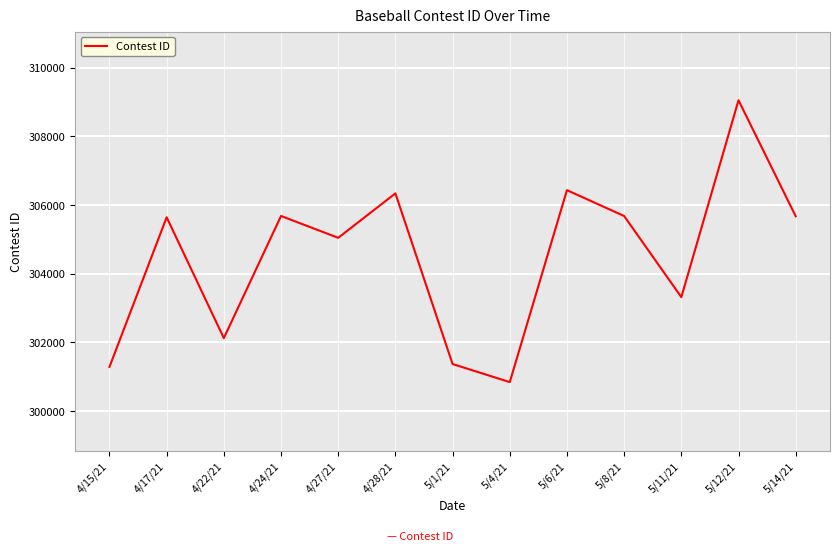

What value does the data have at 4/17/21, to the nearest 50?

305650